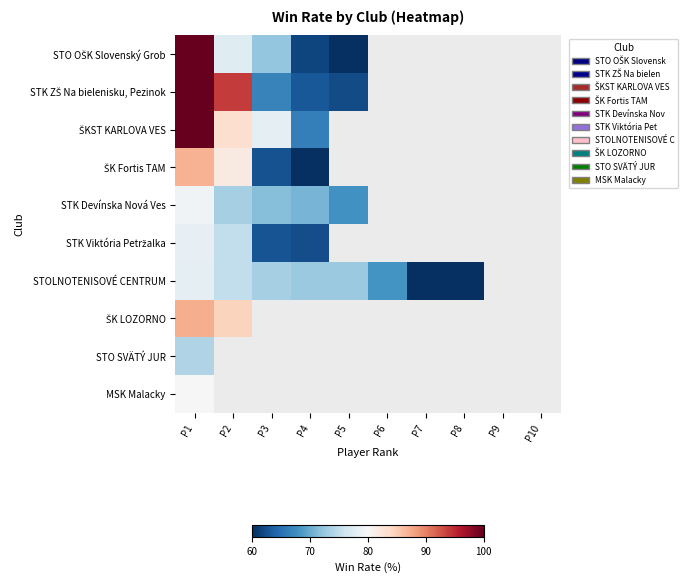

How many series are shown in this chart?

10